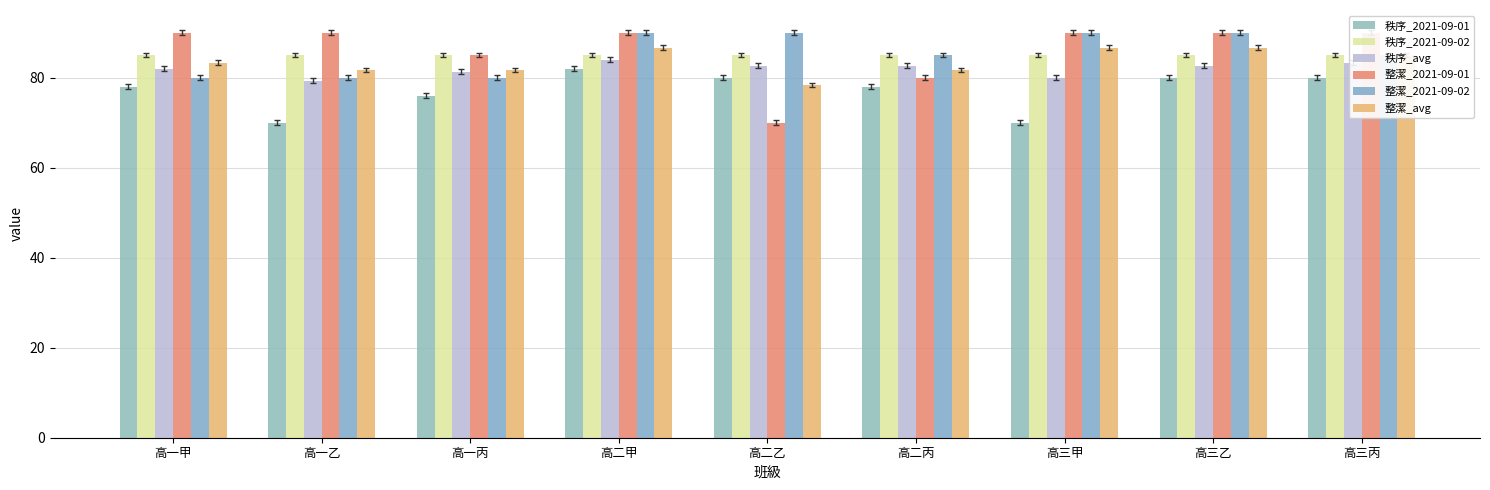

Which series has the largest total across all categories?

整潔_2021-09-01